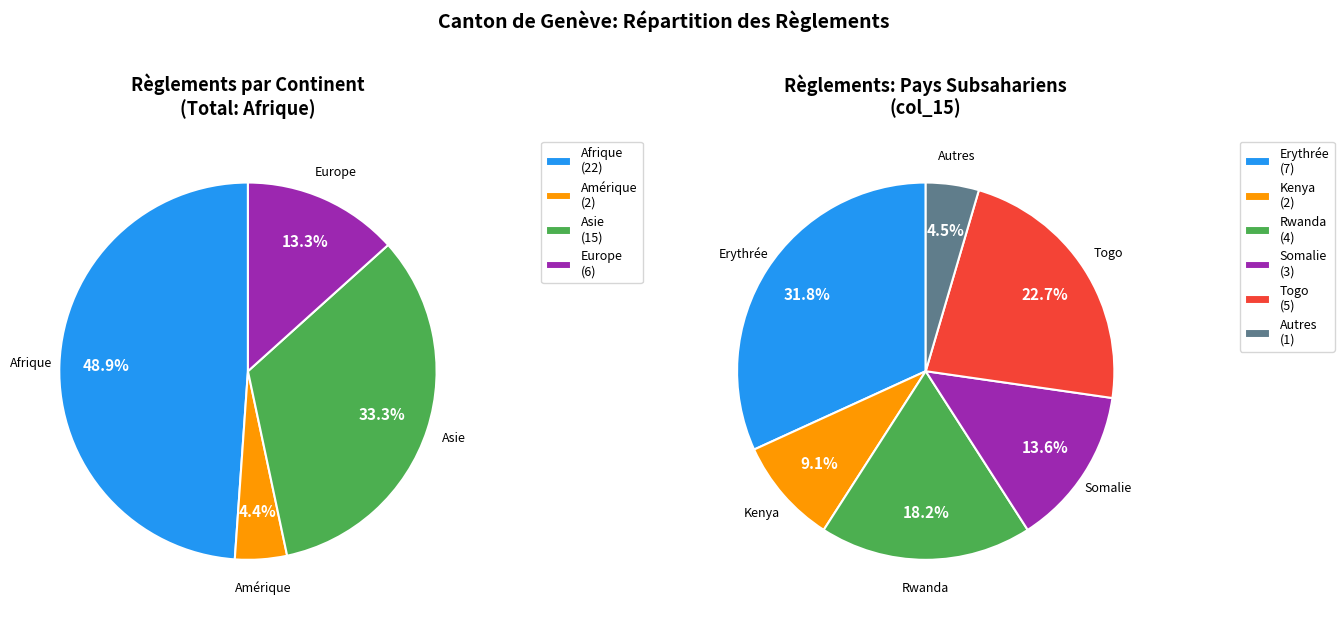

What percentage is NOT represented by Europe?

86.7%